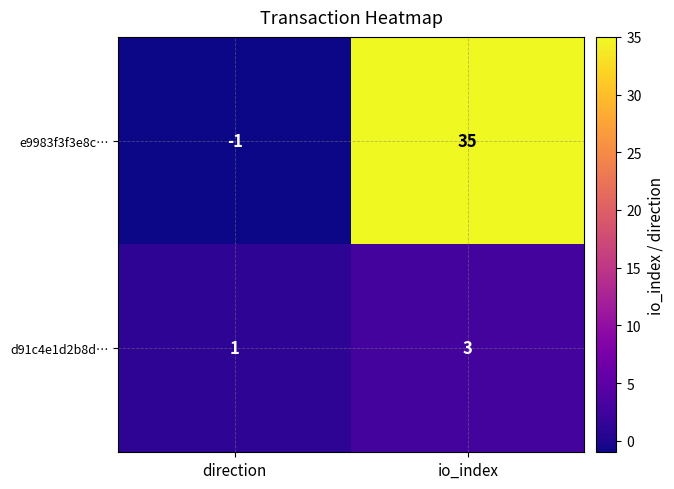

Rank the series at direction from highest to lowest value.

d91c4e1d2b8d…, e9983f3f3e8c…